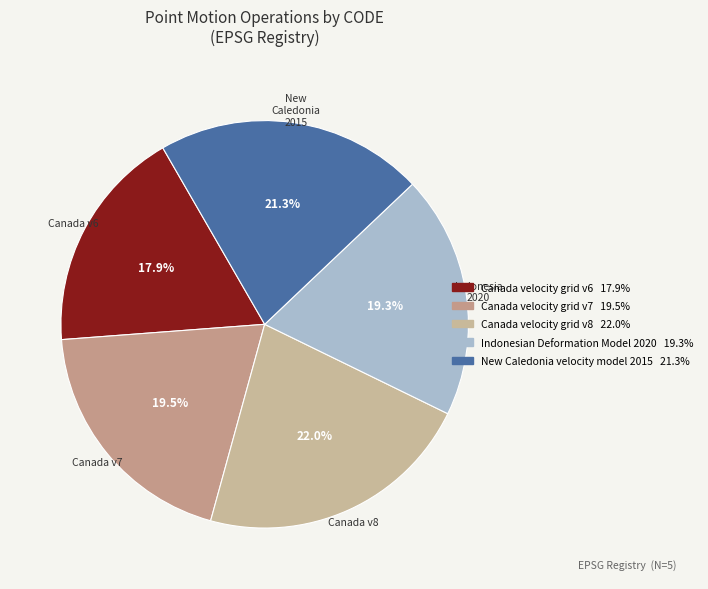

Which has a higher value, New Caledonia velocity model 2015 or Indonesian Deformation Model 2020?

New Caledonia velocity model 2015